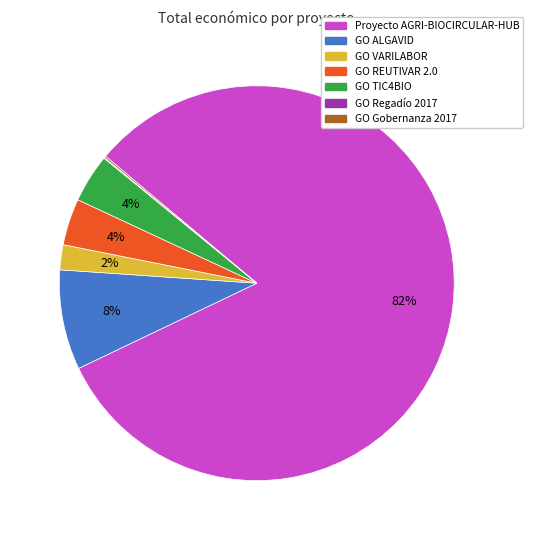

To the nearest percent, what is the difference between the largest and smallest slice percentages?

82%